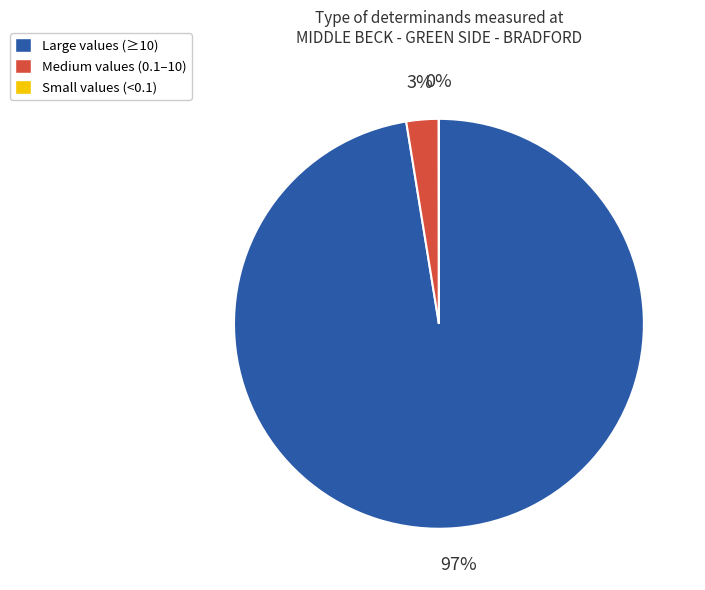

To the nearest percent, what is the difference between the largest and smallest slice percentages?

97%